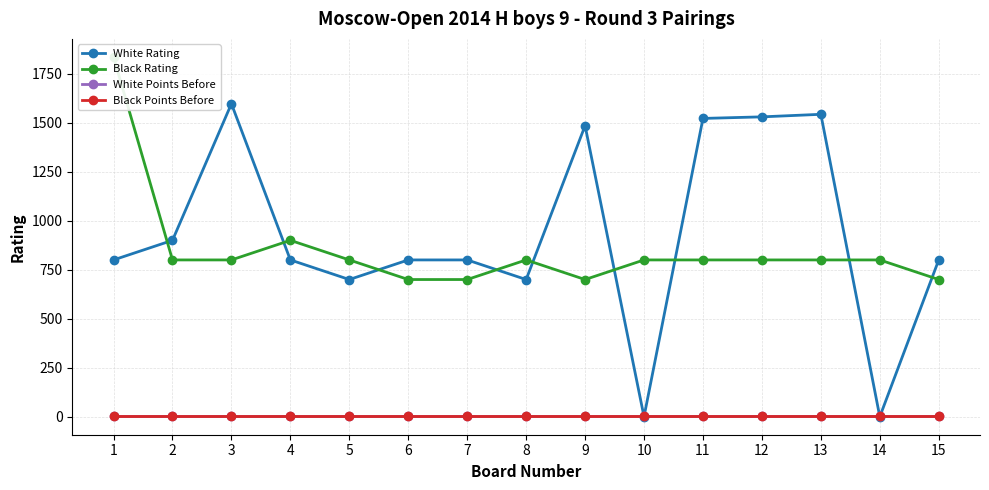

What is the average value of the Black Rating series?

849